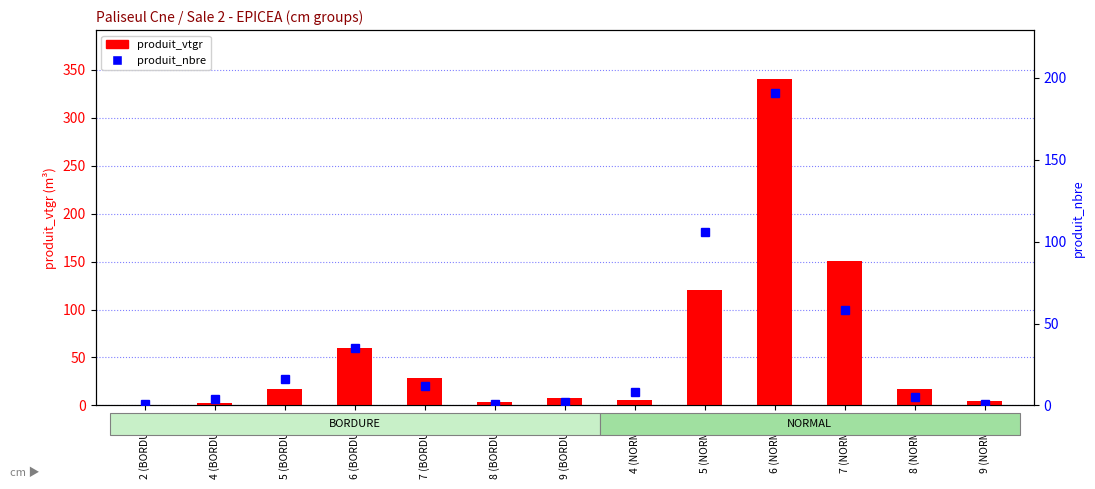

What value does the produit_vtgr series have at 6 (NORMAL)?

340.5